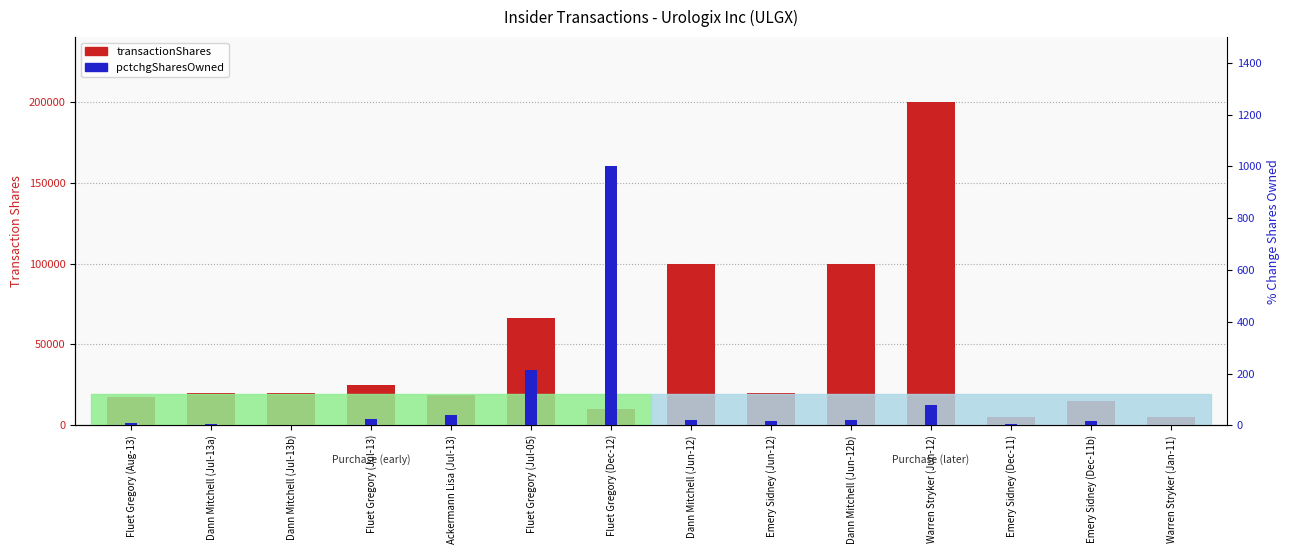

How many values in the pctchgSharesOwned series are below 19?

7